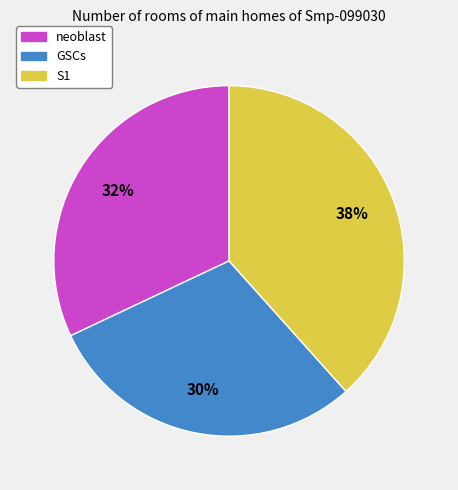

To the nearest percent, what is the combined percentage of S1 and neoblast?

70%